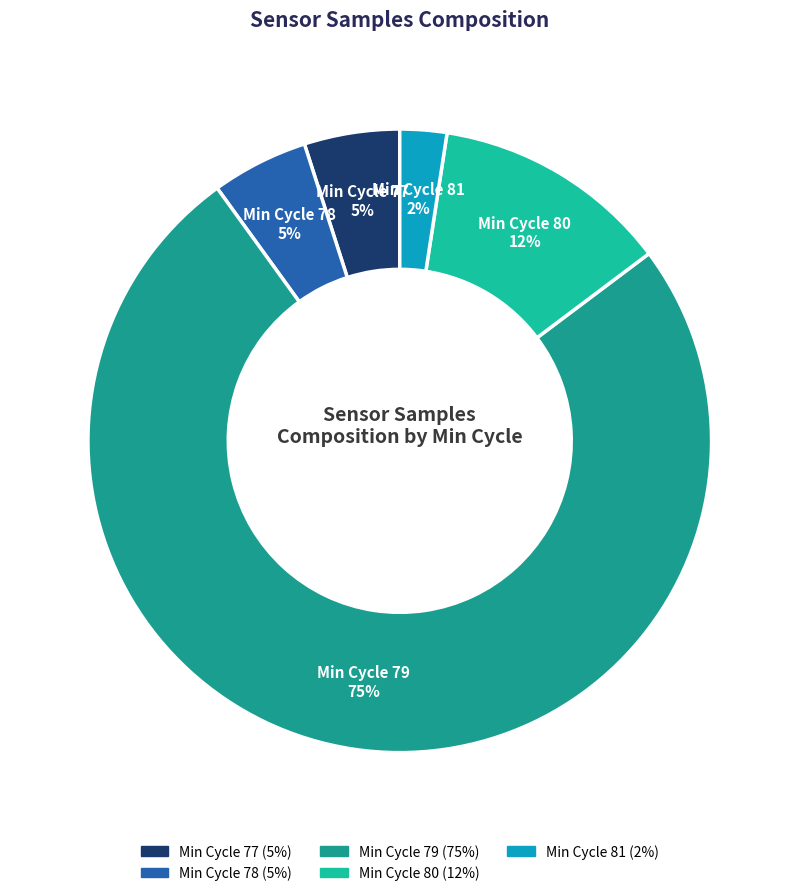

Does any single category account for the majority?

Yes